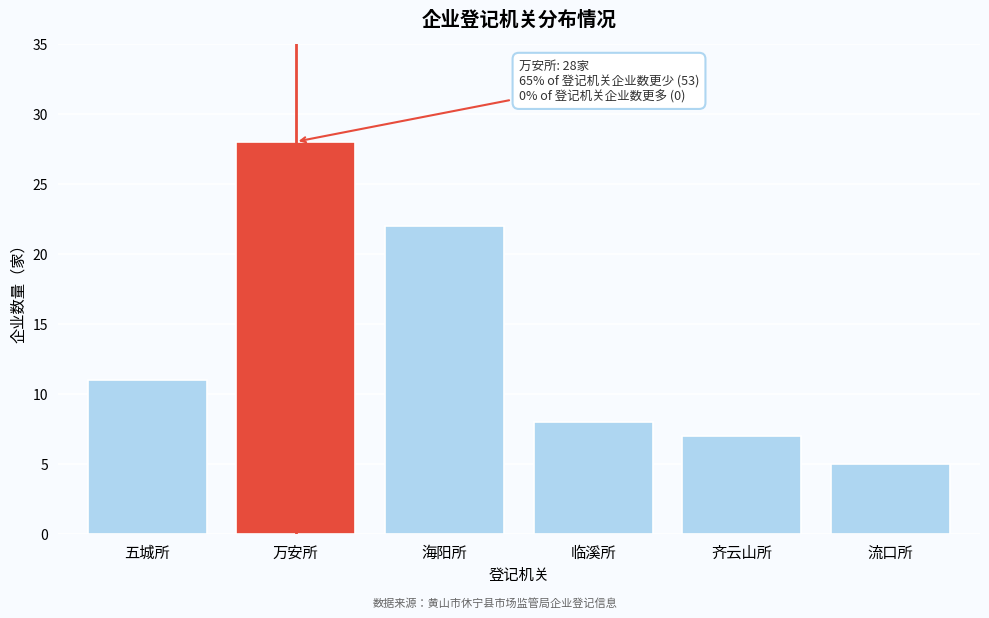

Reading right to left, transcribe all the data shown in this chart.

5	7	8	22	28	11